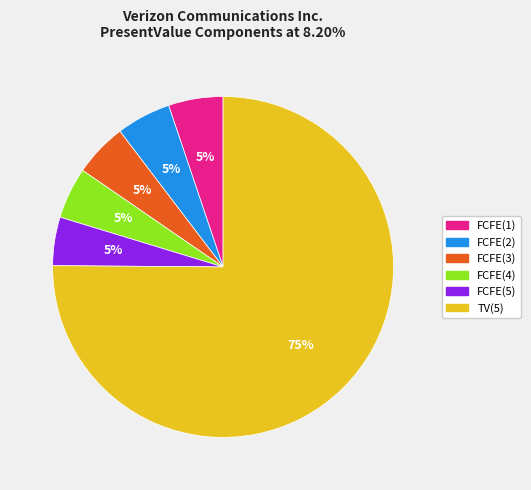

Does FCFE(5) account for over 50% of the chart?

No